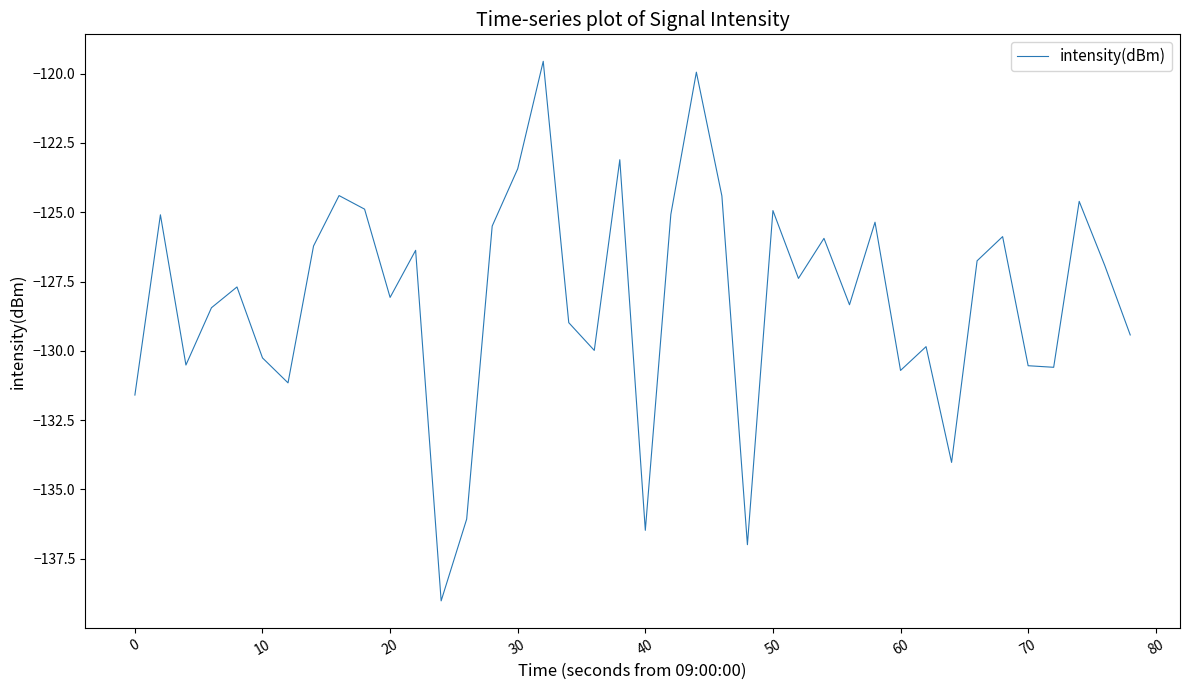

What is the average value?

-128.1